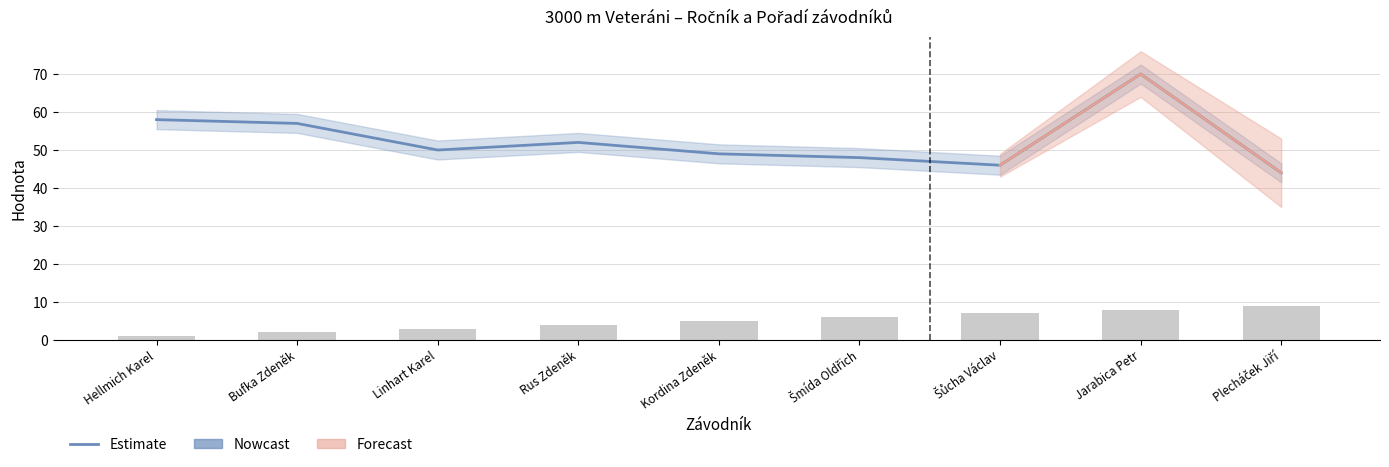

The value of Pořadí at Hellmich Karel is 0. True or false?

False